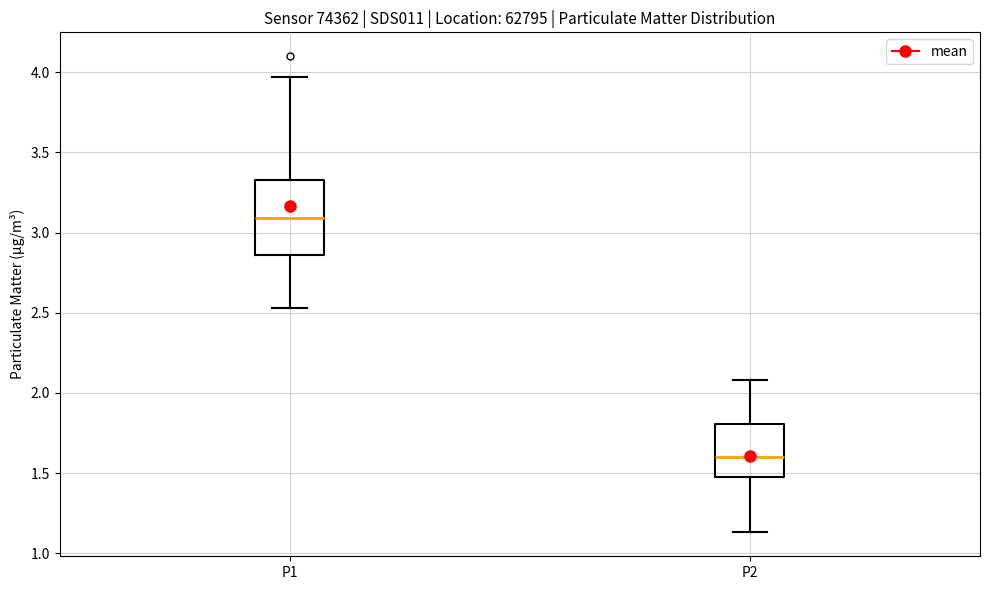

Which box is the tallest, from its lower edge to its upper edge?

P1